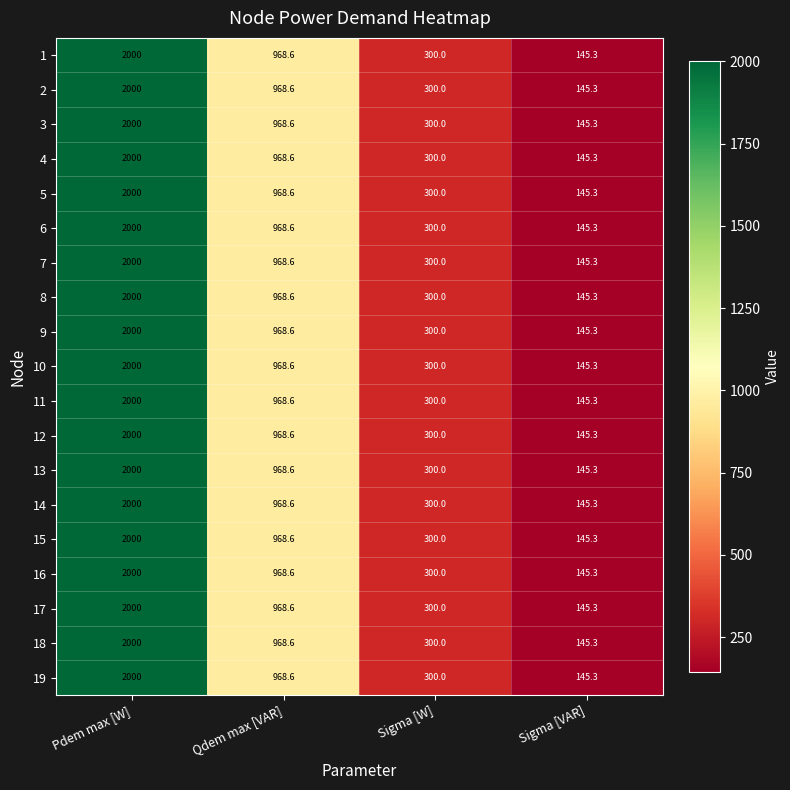

What is the sum of all 9 values?

3413.9